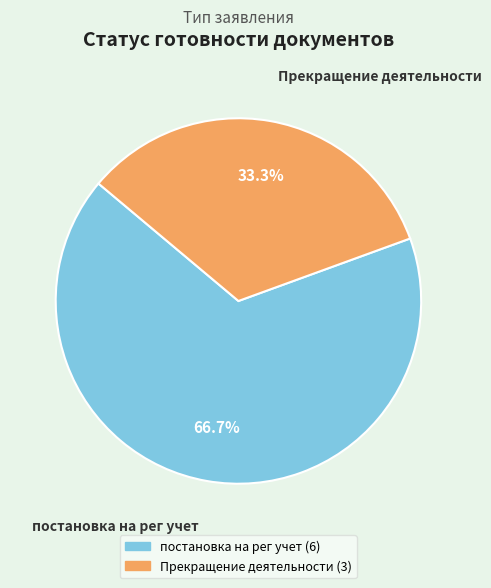

Count the number of slices in the pie.

2